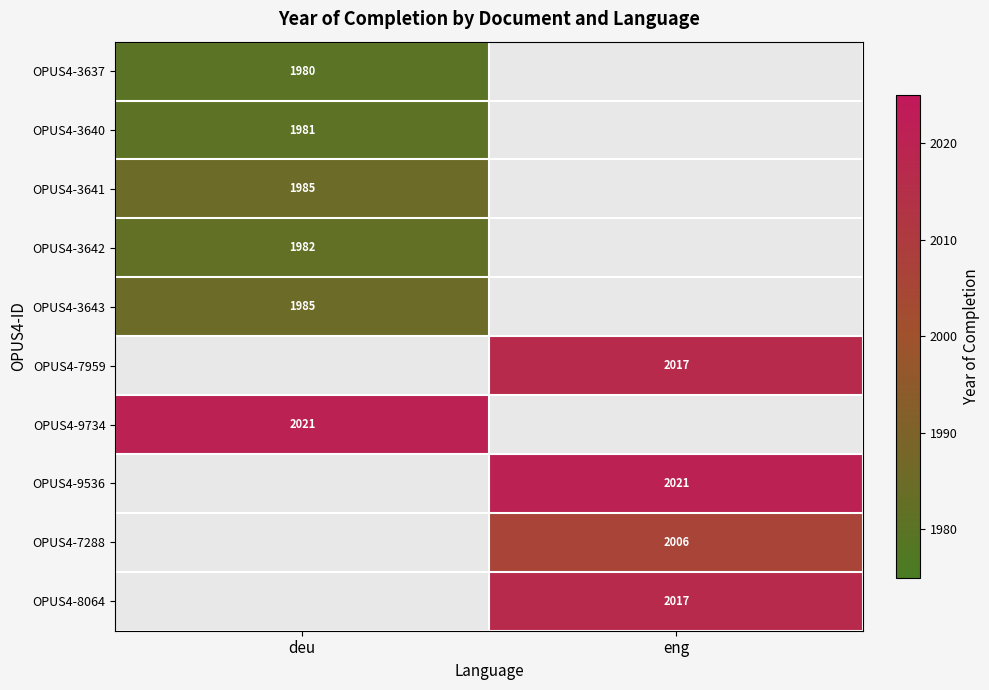

Which label corresponds to the largest value in the chart?

deu